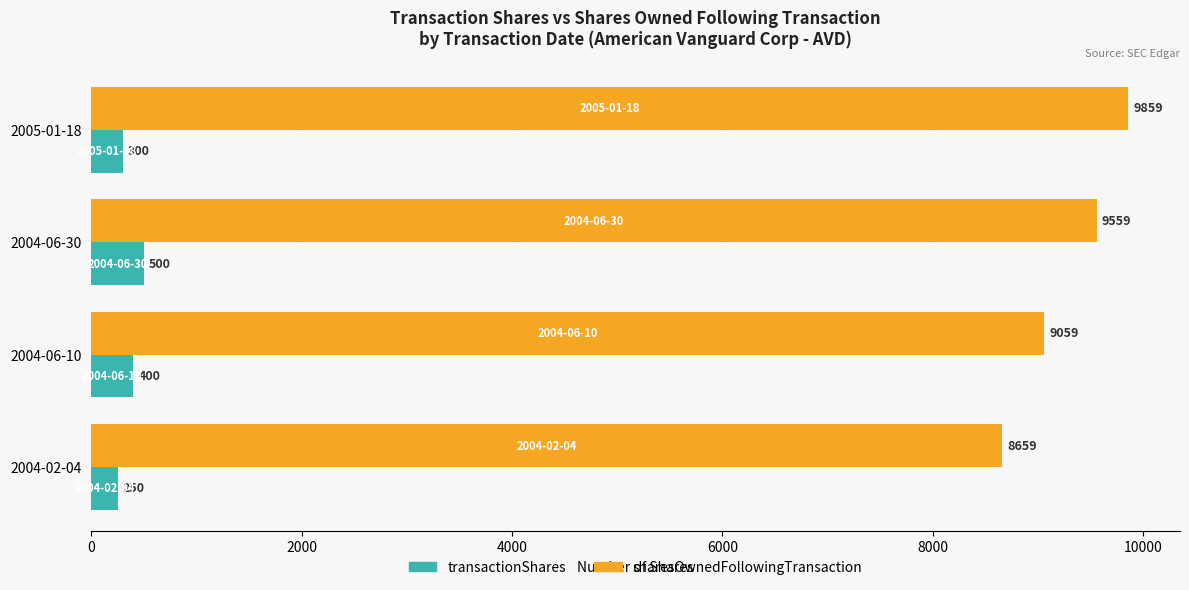

Which series has the widest spread of values?

sharesOwnedFollowingTransaction